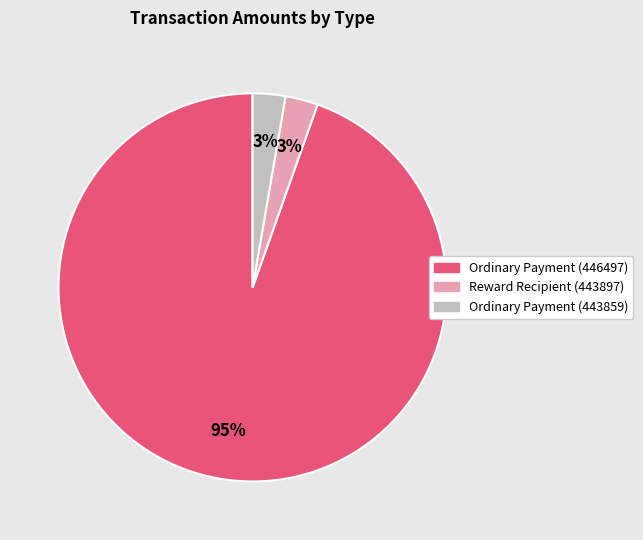

Is there any slice that represents more than half of the pie?

Yes